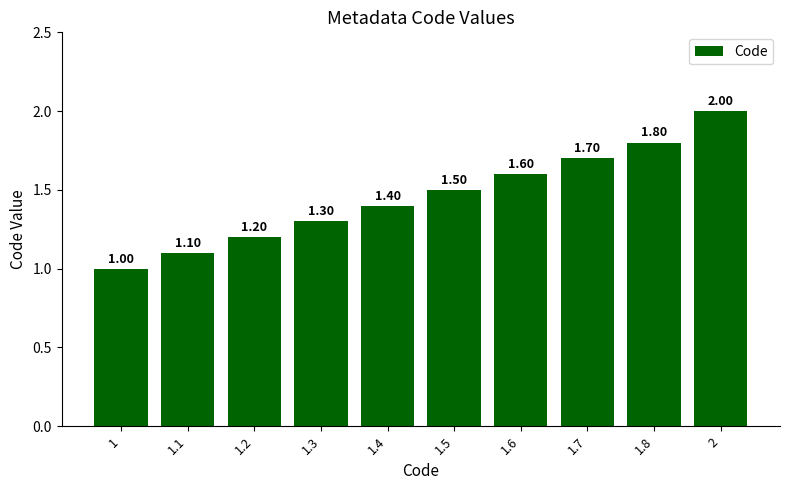

Count the number of values greater than 1.

9